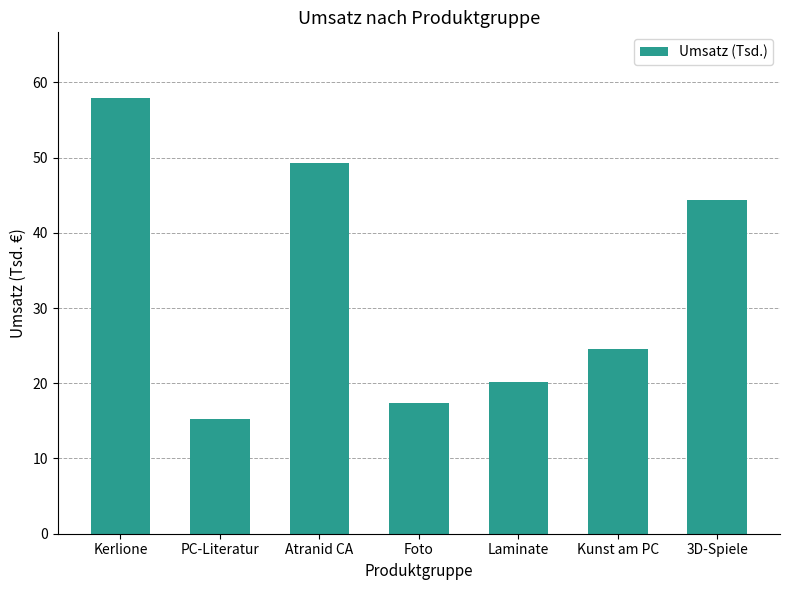

Where does the data first go above 24?

Kerlione